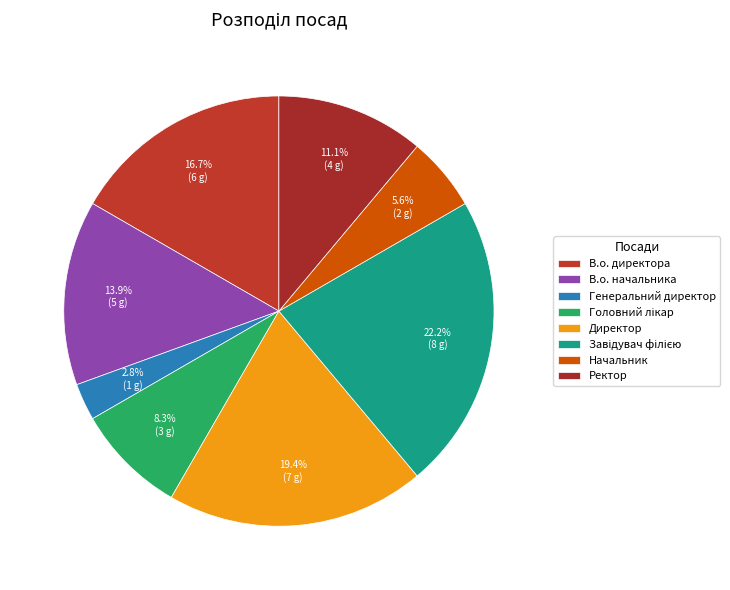

Count the number of slices in the pie.

8